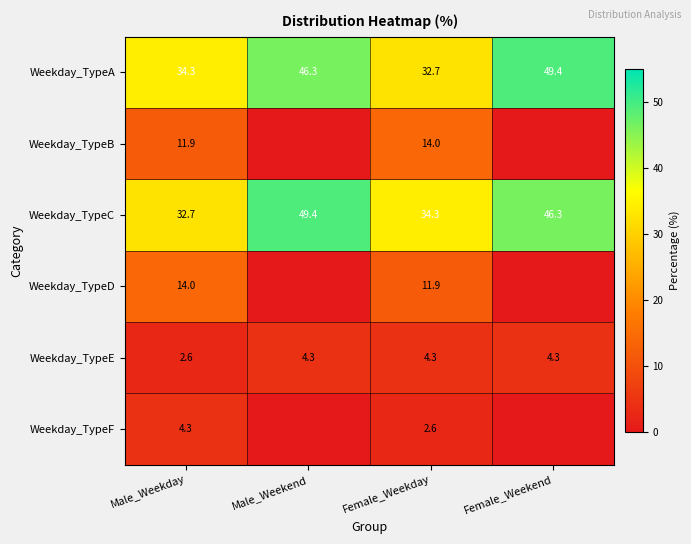

What is the approximate value of Weekday_TypeC at Female_Weekend?

46.3